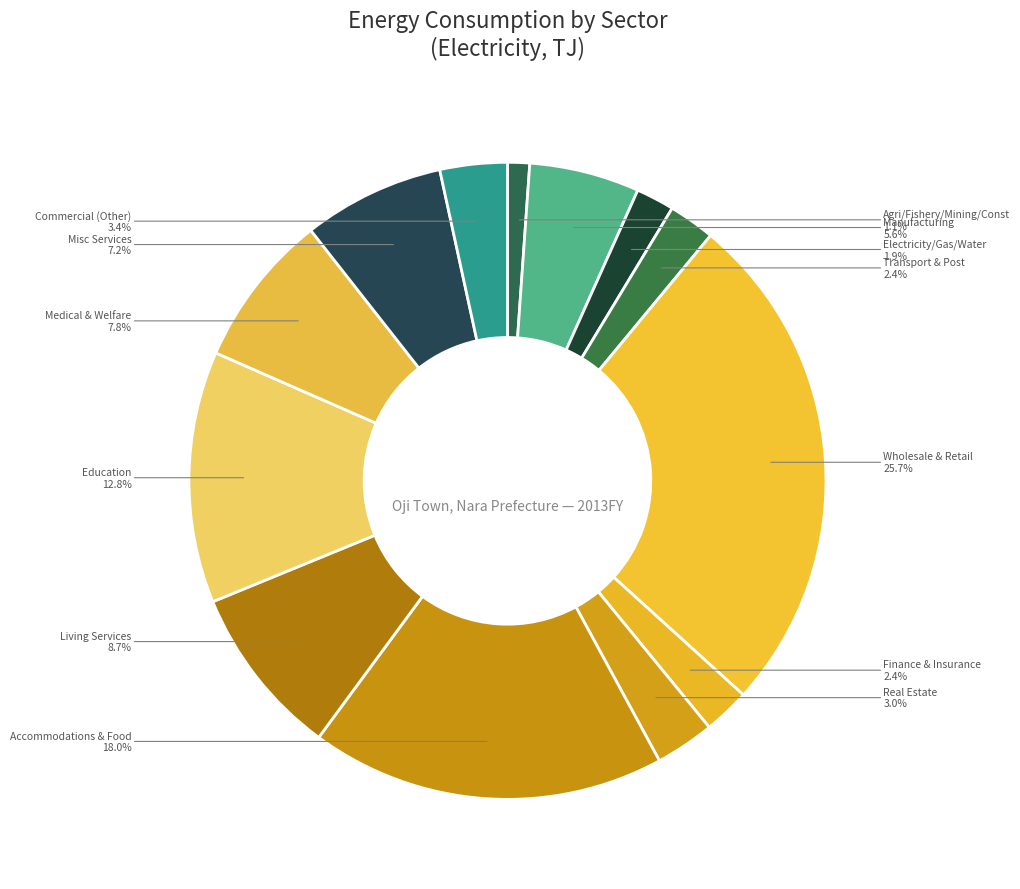

Does any single category account for the majority?

No